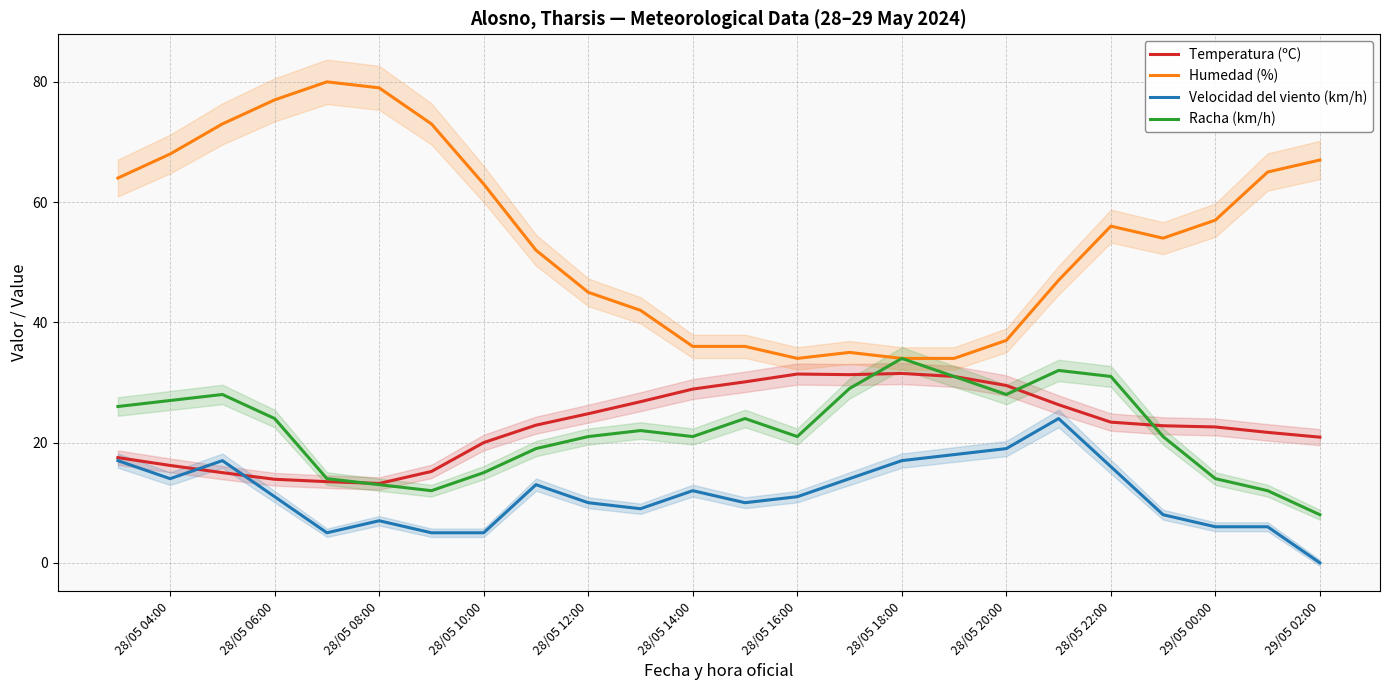

How many data points does each series have?

24